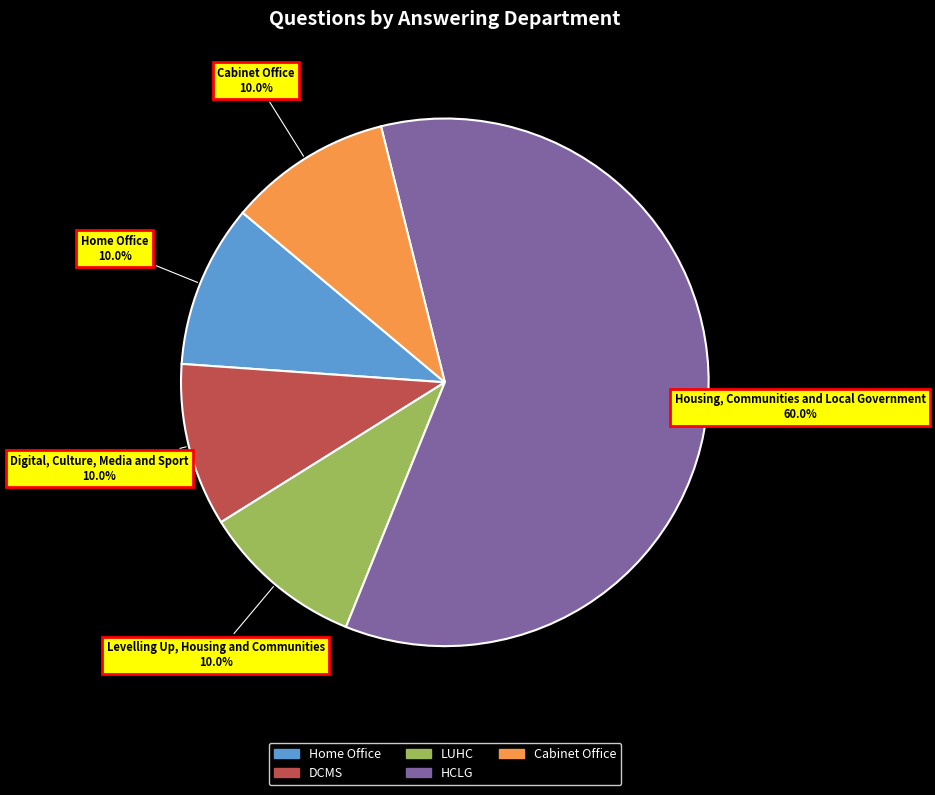

Which category has the biggest portion of the pie?

Housing, Communities and Local Government